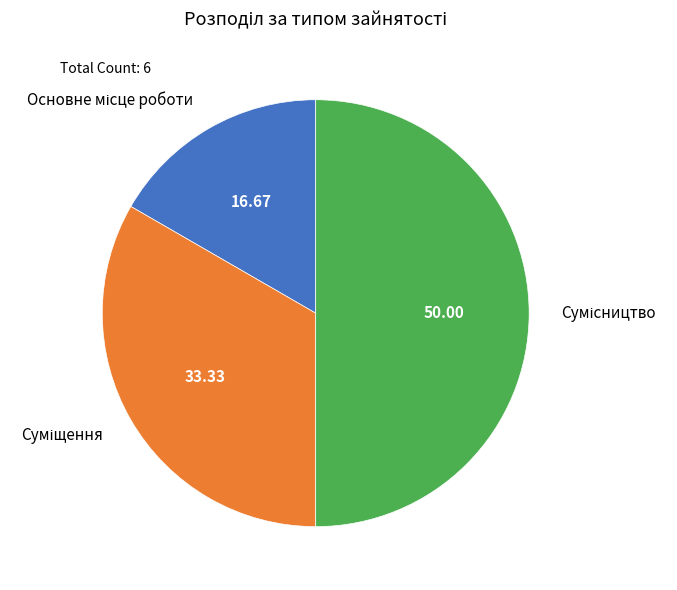

How many slices are in this pie chart?

3